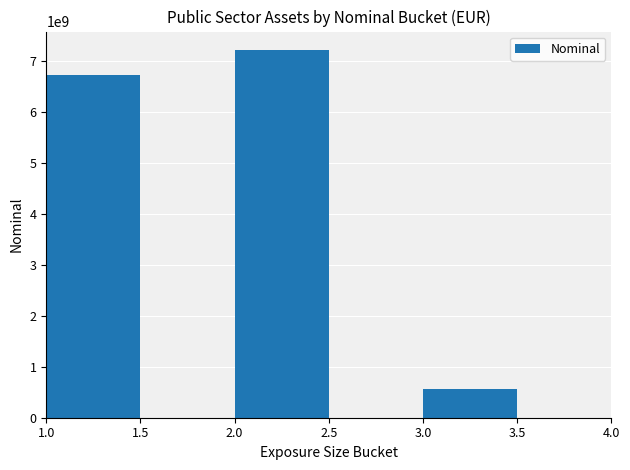

Reading left to right, transcribe all the data shown in this chart.

6734908162.1	7220793276.8	566630852.0